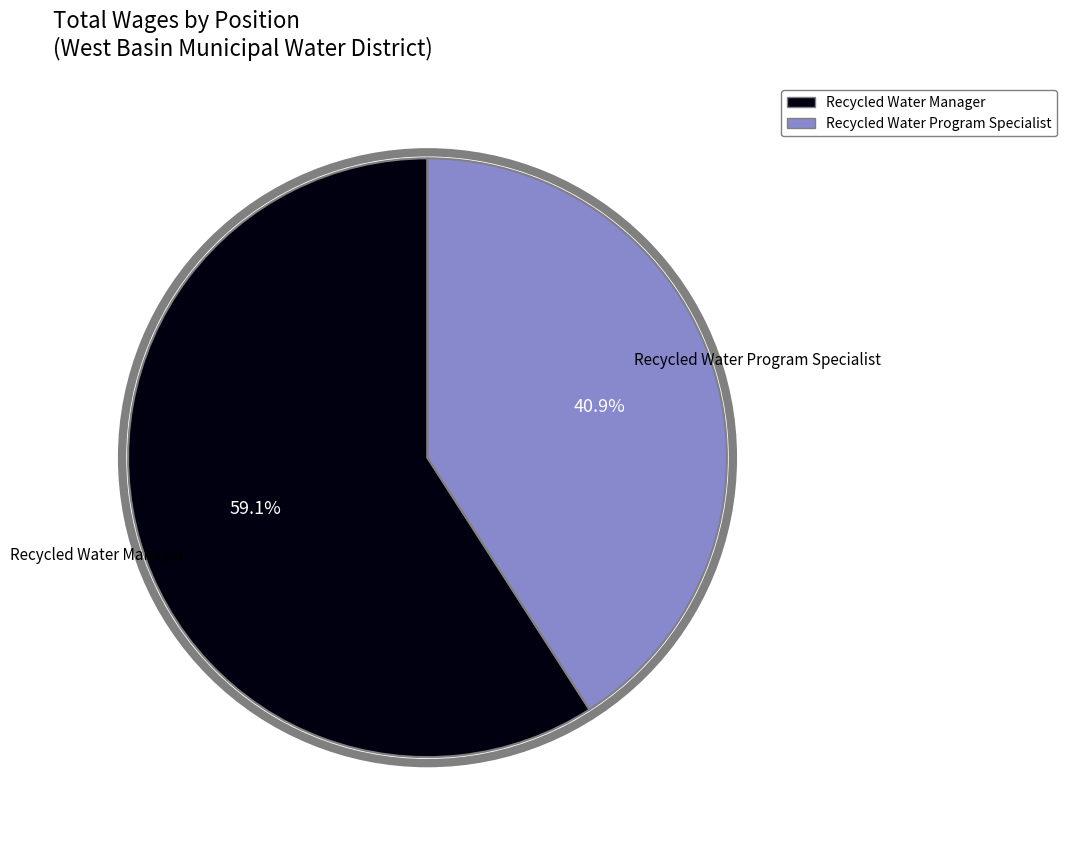

What is the total percentage of Recycled Water Program Specialist and Recycled Water Manager?

100.0%